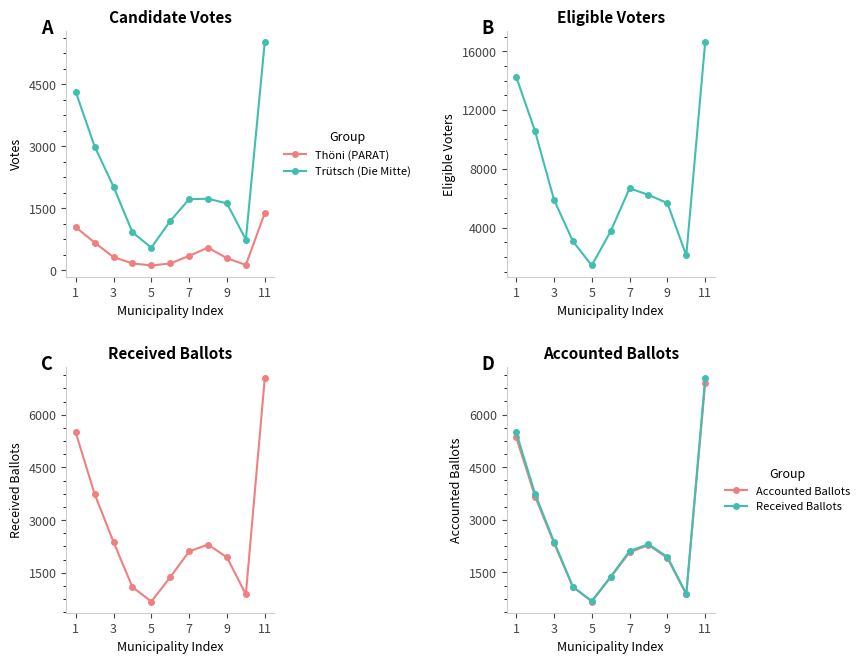

What is the lowest value of the Thöni (PARAT) series?

119